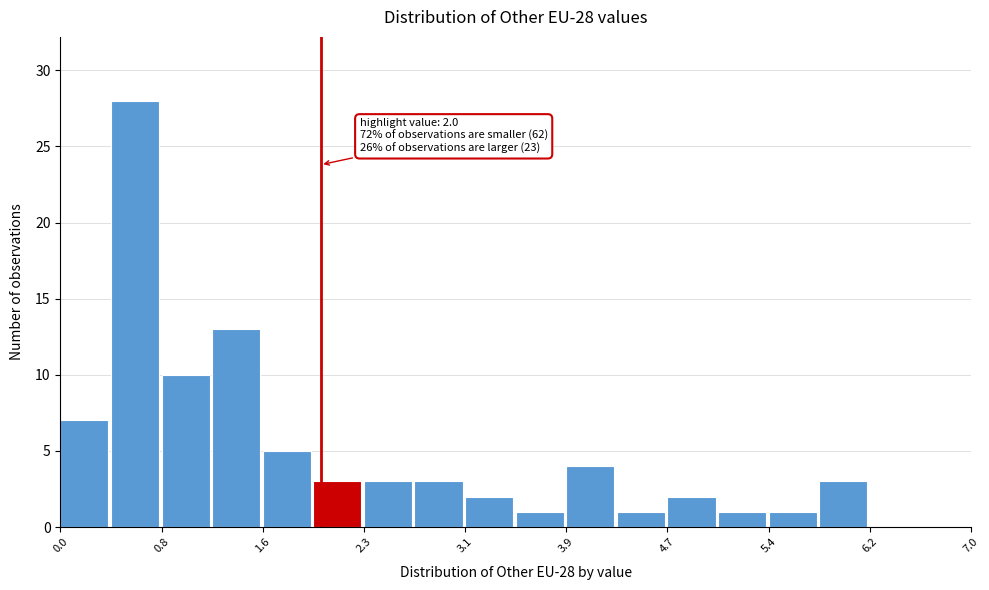

Read against the x-axis, roughly where is the centre of the tallest bar?

0.6